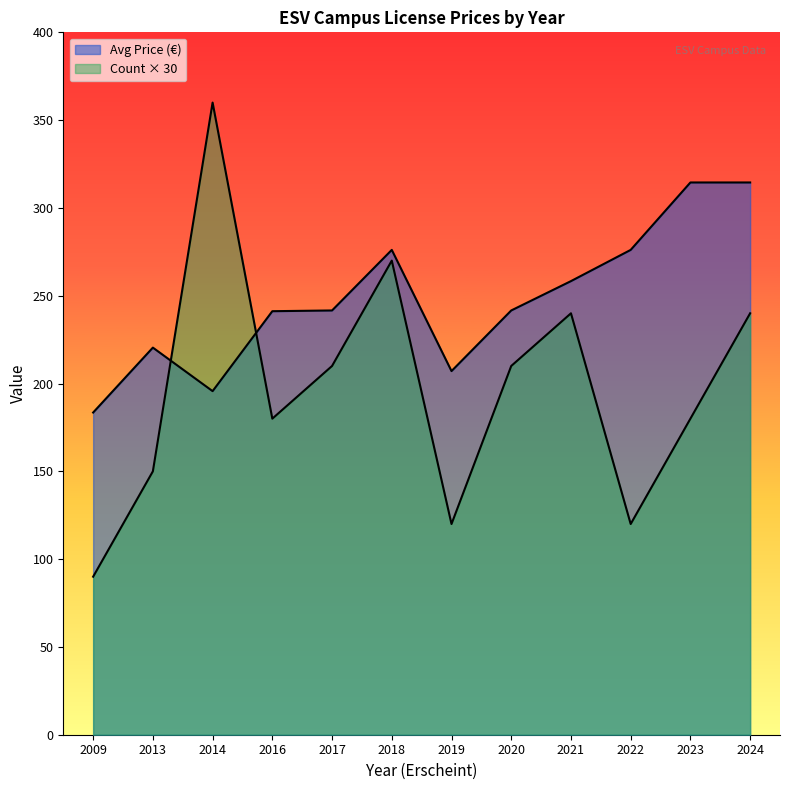

How many lines are shown in the chart?

2